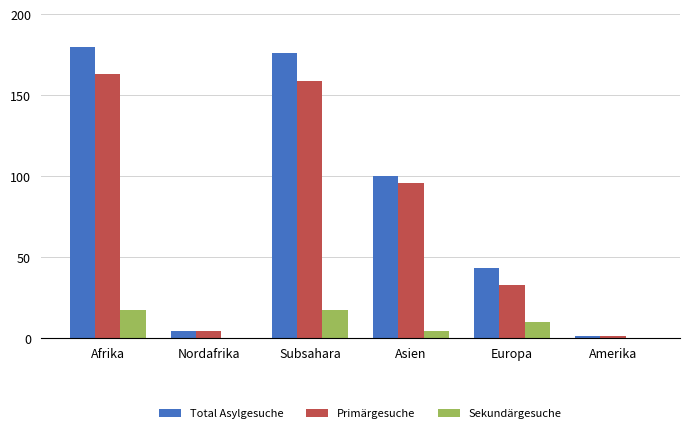

Which series changed the most between Afrika and Nordafrika?

Total Asylgesuche